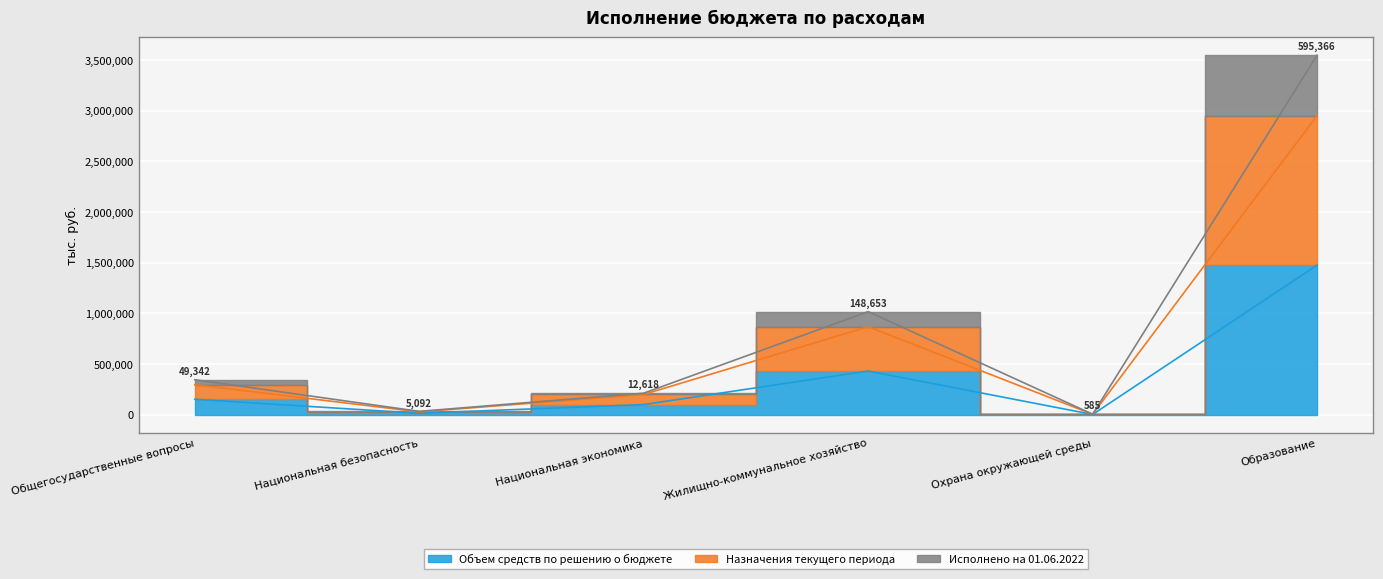

True or false: Исполнено на 01.06.2022 has more than 2 points higher than both neighbors.

False